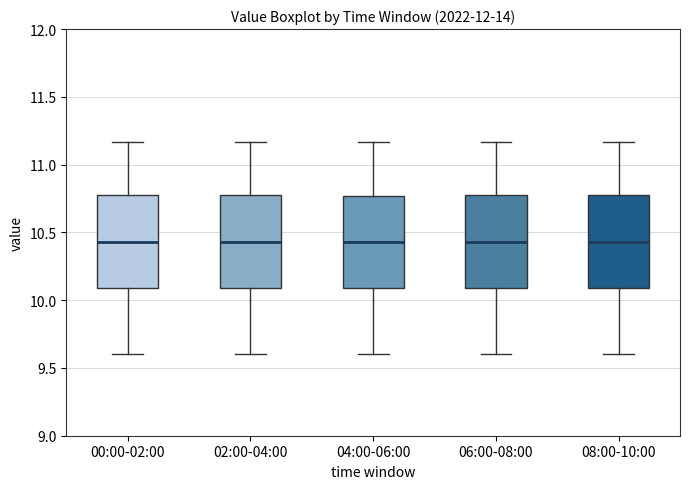

Reading left to right, transcribe this box plot: for each box, give where its median line is, the range the box spans, and where its two whiskers end, as read against the y-axis. The values are not printed on the chart, so give them approximately, as read against the axis.

00:00-02:00: median 10.45, box 10.10 to 10.80, whiskers 9.60 to 11.15
02:00-04:00: median 10.45, box 10.10 to 10.80, whiskers 9.60 to 11.15
04:00-06:00: median 10.45, box 10.10 to 10.75, whiskers 9.60 to 11.15
06:00-08:00: median 10.45, box 10.10 to 10.80, whiskers 9.60 to 11.15
08:00-10:00: median 10.45, box 10.10 to 10.80, whiskers 9.60 to 11.15